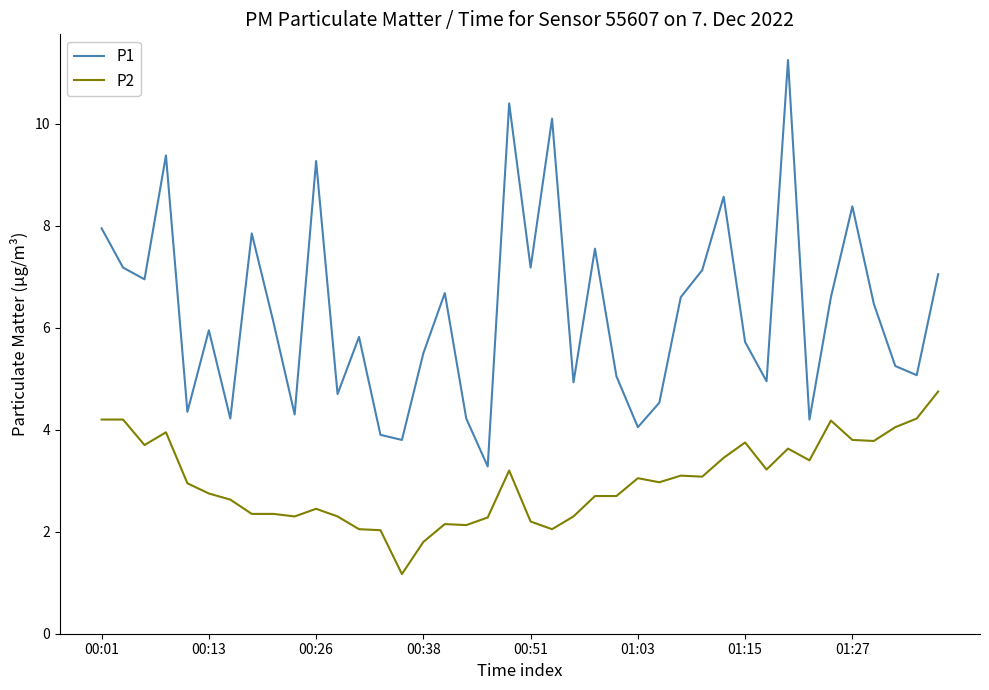

Does the chart display data point markers on the line(s)?

No